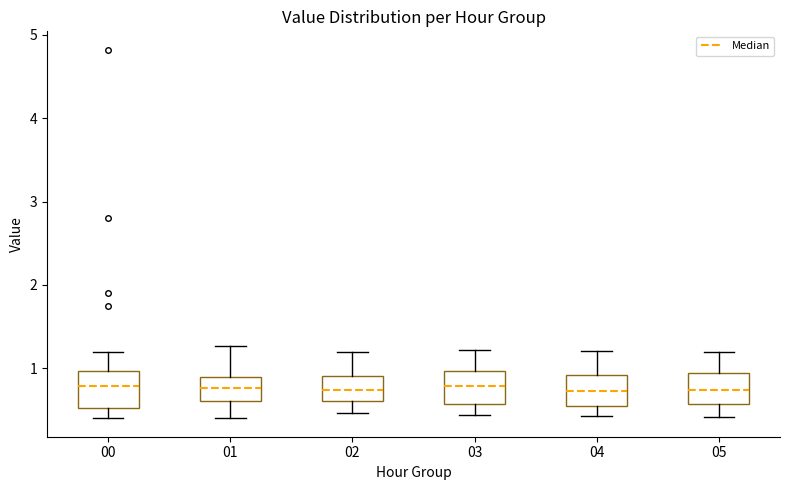

Reading left to right, read every box against the y-axis: the position of its median line, the range the box covers, and the ends of its whiskers. The values are not printed on the chart, so give them approximately, as read against the axis.

00: median 0.8, box 0.5 to 1.0, whiskers 0.4 to 1.2
01: median 0.8, box 0.6 to 0.9, whiskers 0.4 to 1.3
02: median 0.7, box 0.6 to 0.9, whiskers 0.5 to 1.2
03: median 0.8, box 0.6 to 1.0, whiskers 0.4 to 1.2
04: median 0.7, box 0.5 to 0.9, whiskers 0.4 to 1.2
05: median 0.7, box 0.6 to 0.9, whiskers 0.4 to 1.2